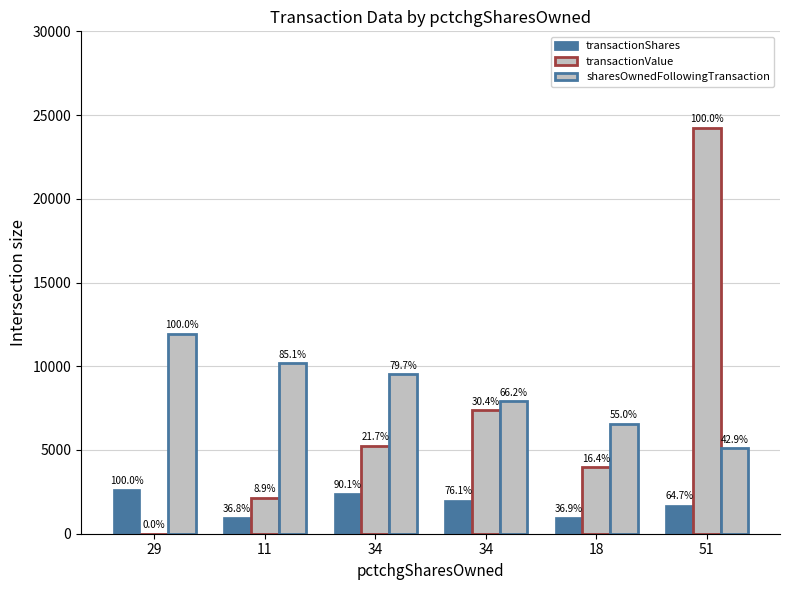

How many groups of bars are there?

6